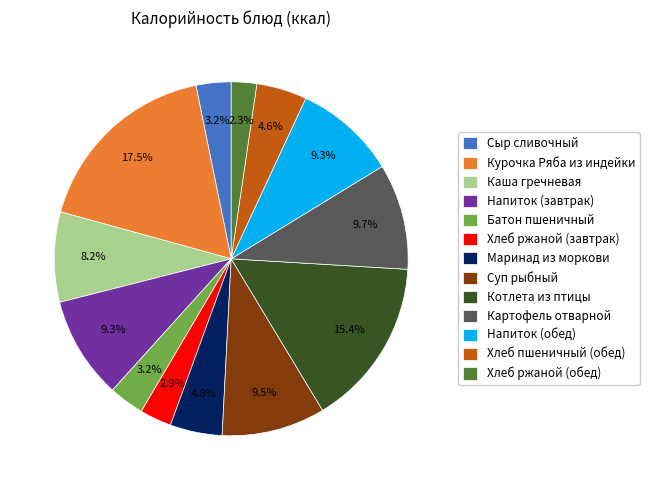

What is the smallest slice in the pie chart?

Хлеб ржаной (обед)